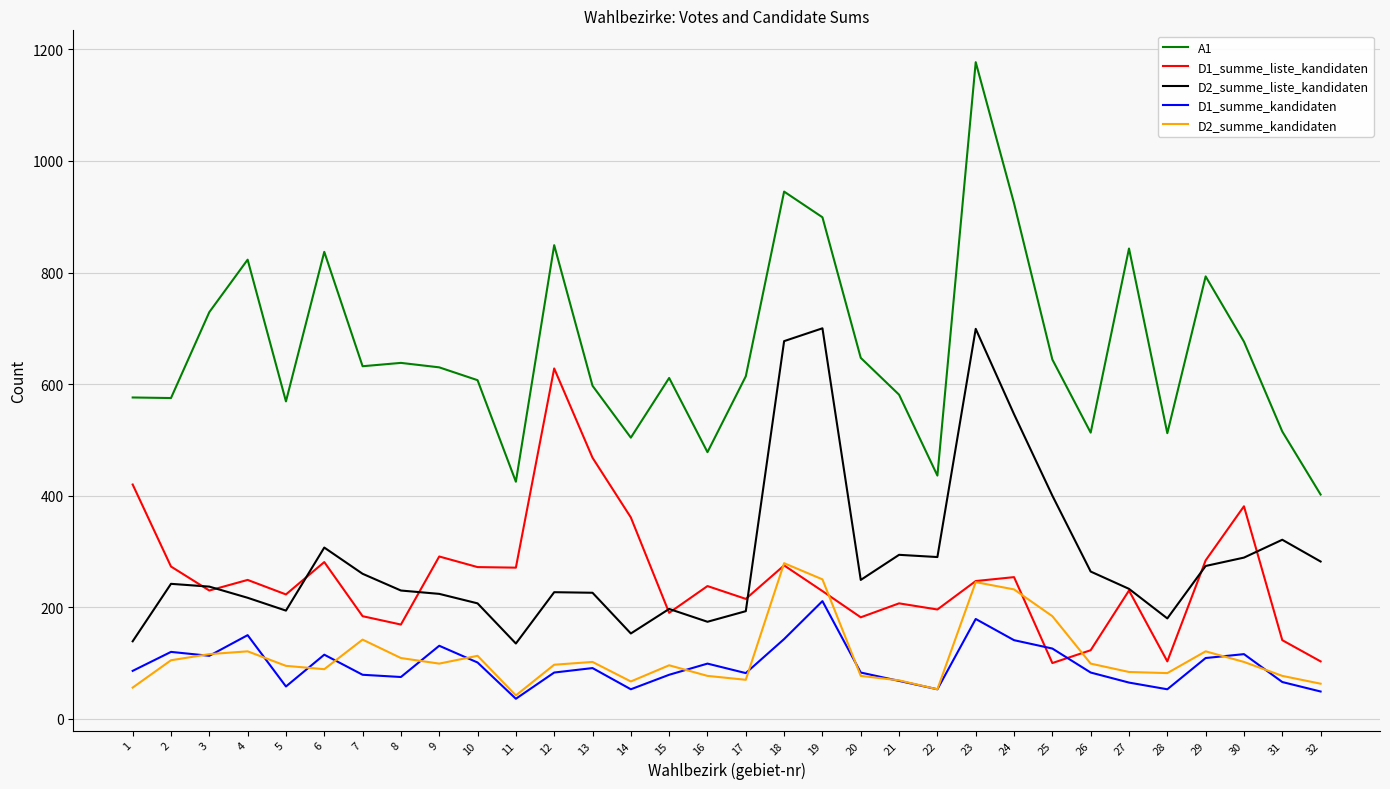

How many lines are shown in the chart?

5